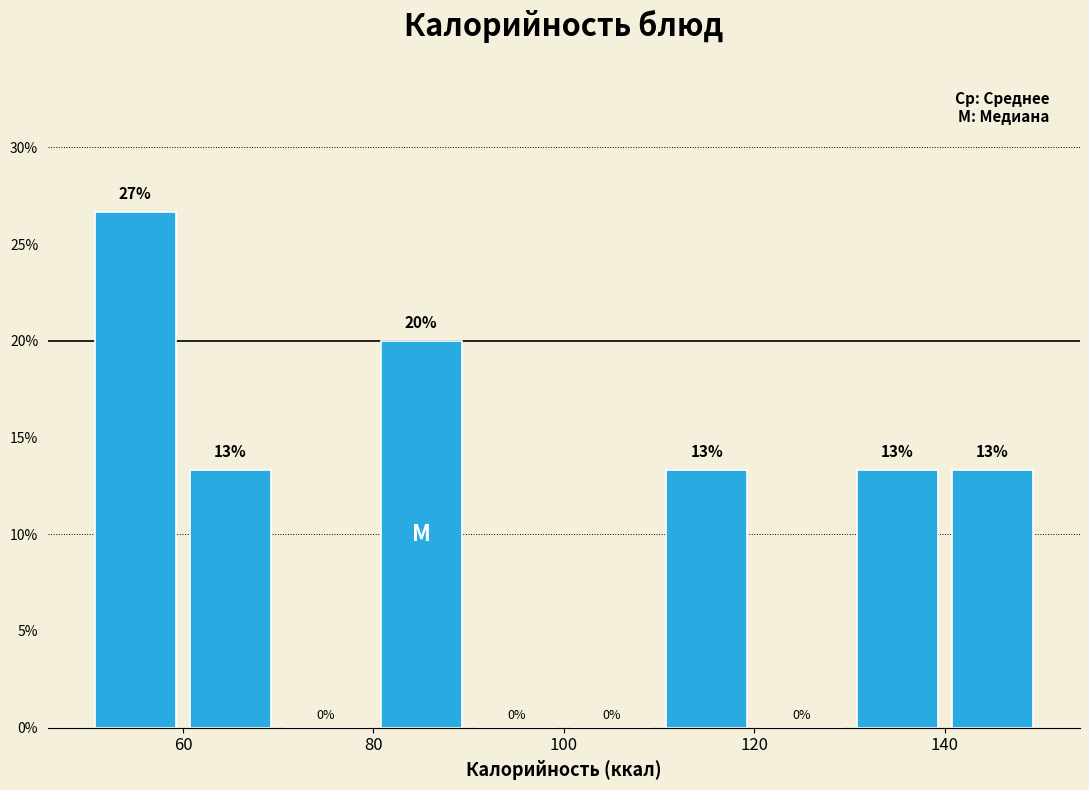

Over which range of the x-axis is the bar tallest?

50 to 60